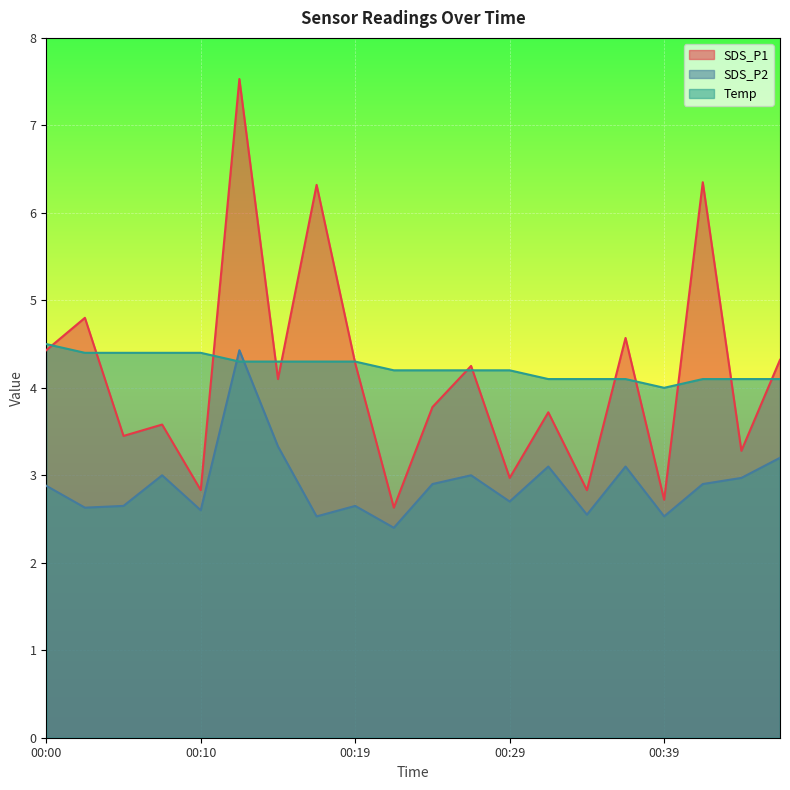

Where is the first local maximum for SDS_P2?

00:07